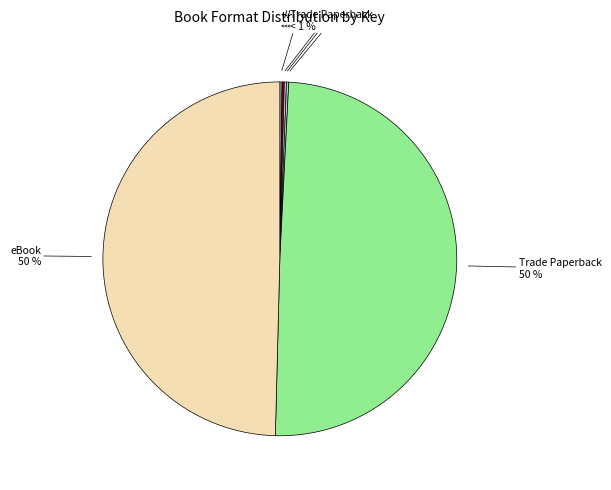

How many segments does this pie chart have?

6